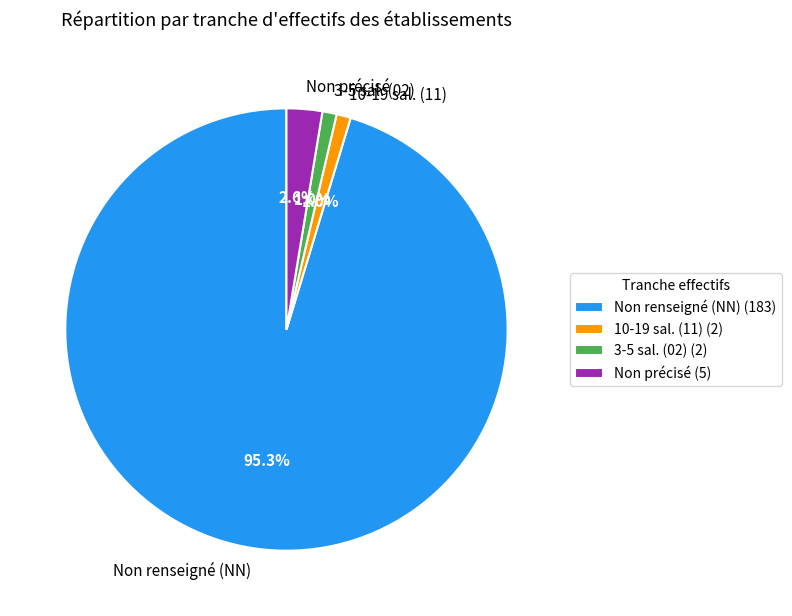

Does any single category account for the majority?

Yes